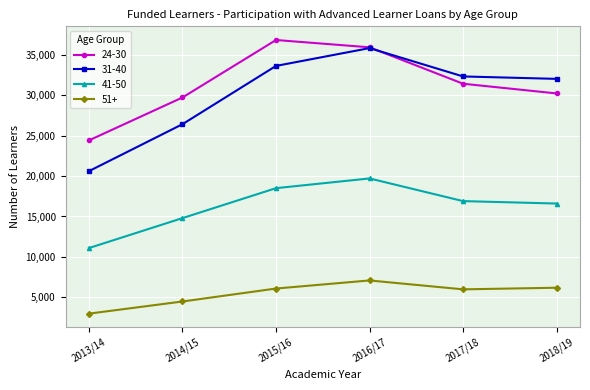

The 41-50 series shows 5729 at 2017/18. True or false?

False